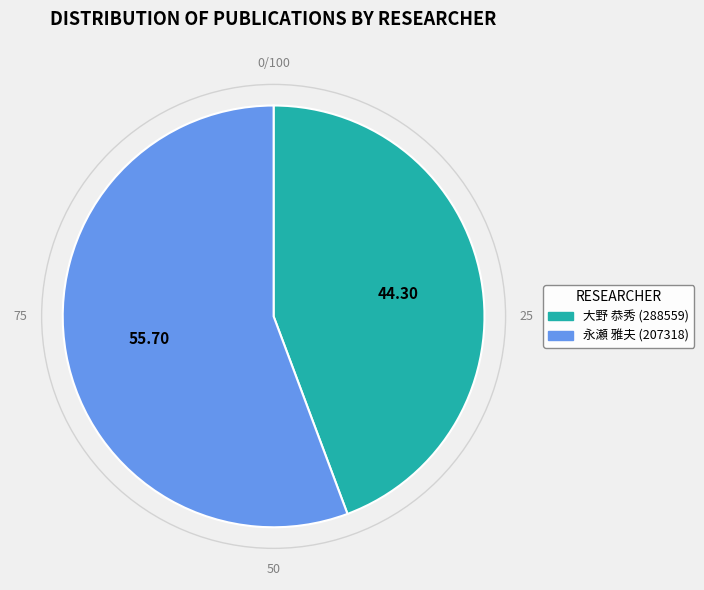

Does 大野 恭秀 (288559) account for over 50% of the chart?

No